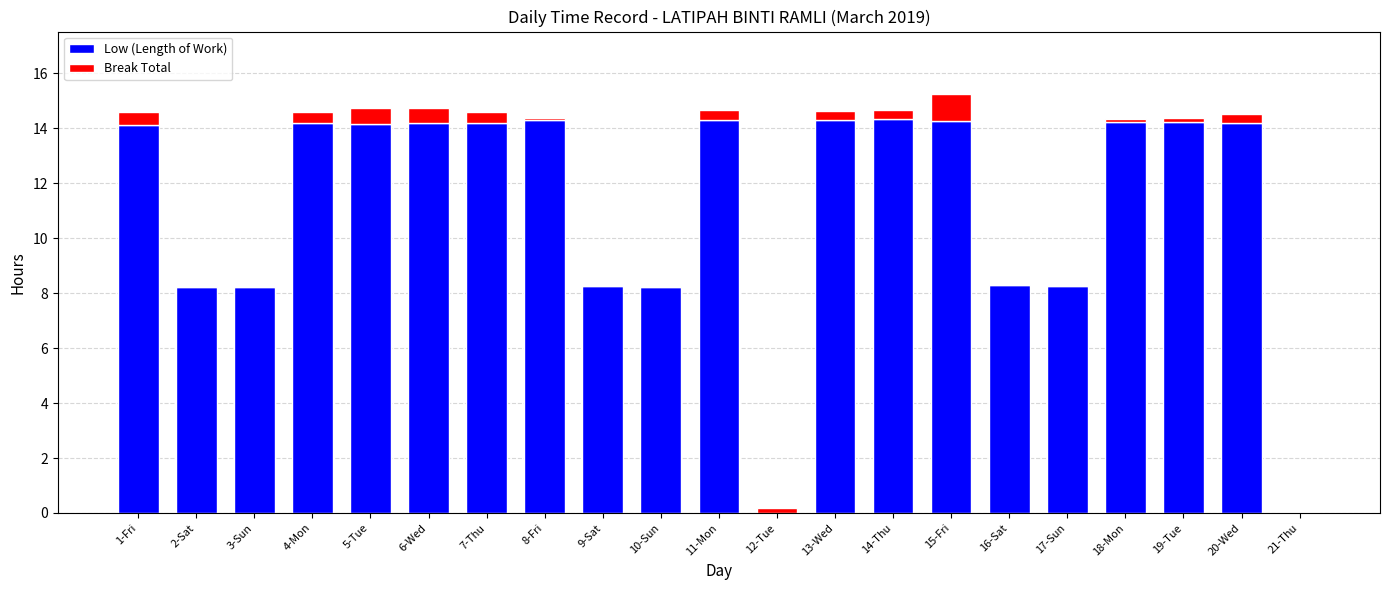

At which category is the sum across all series the highest?

15-Fri